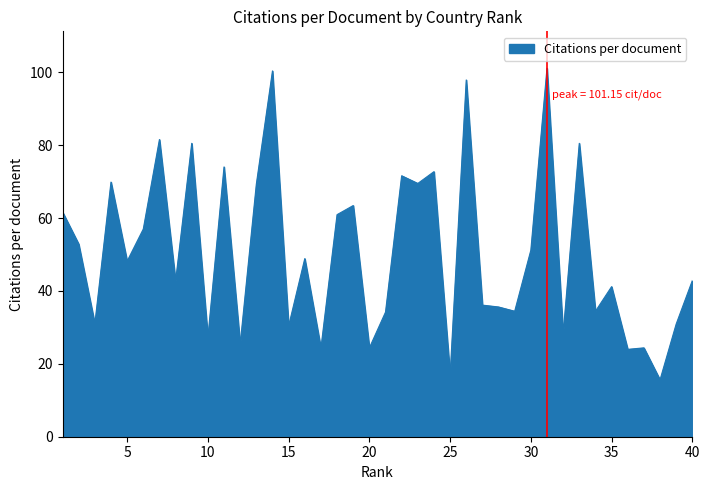

What is the difference between the maximum and minimum values?

85.5